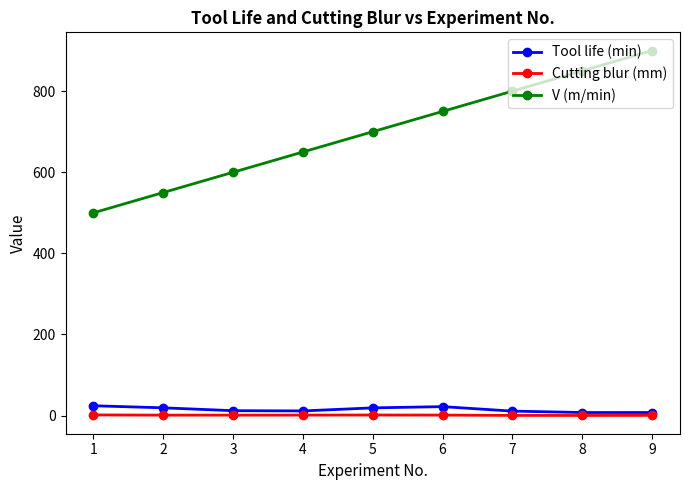

Between 2 and 8, which series saw the biggest shift?

V (m/min)